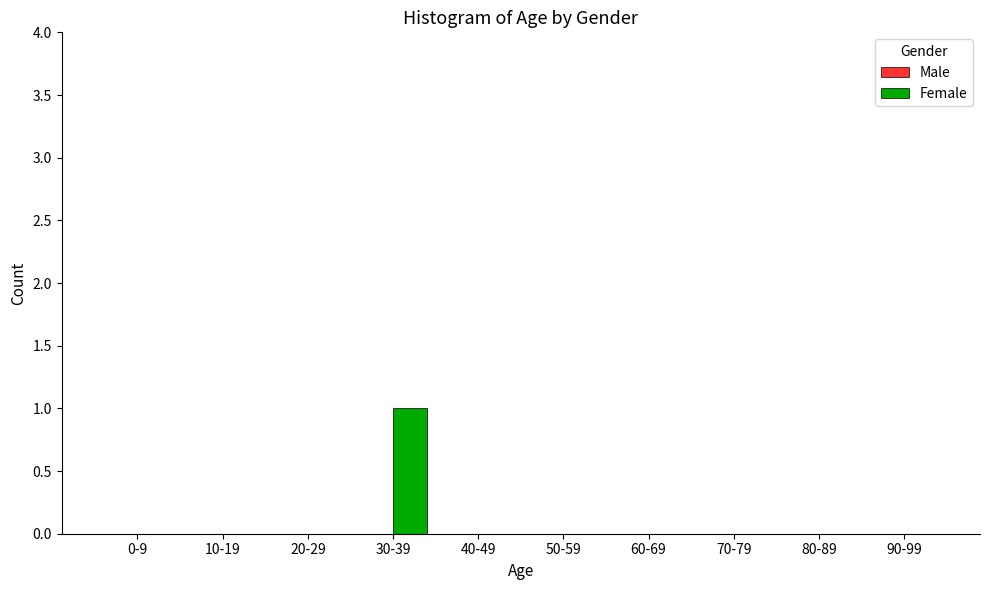

The chart shows a value of 0 at 20-29. True or false?

True